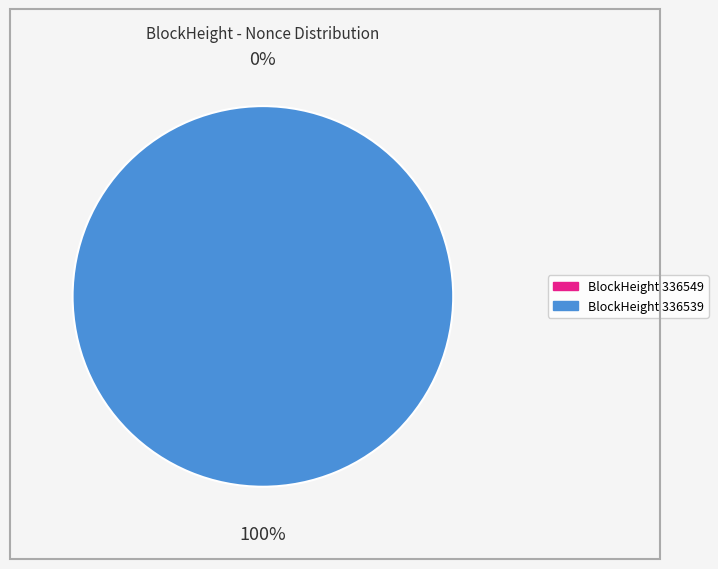

What is the smallest slice in the pie chart?

336549